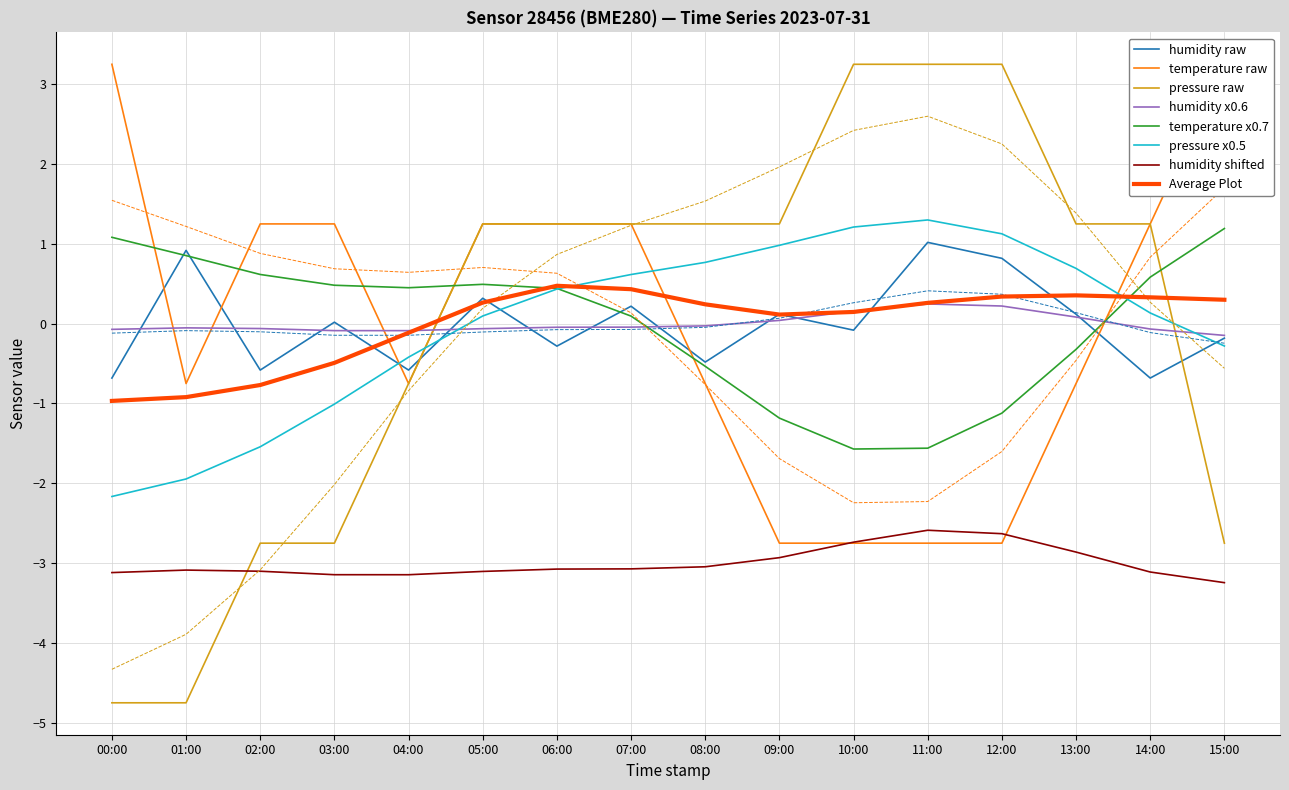

What is the value of the pressure_smooth point at the 14th from the left?

0.7